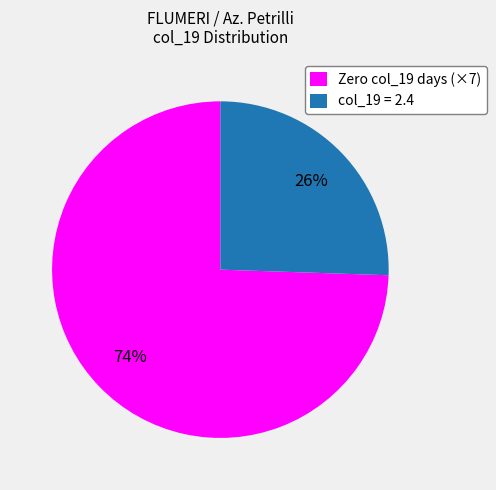

Combined, do col_19 = 2.4 and Zero col_19 days (×7) account for over 50%?

Yes